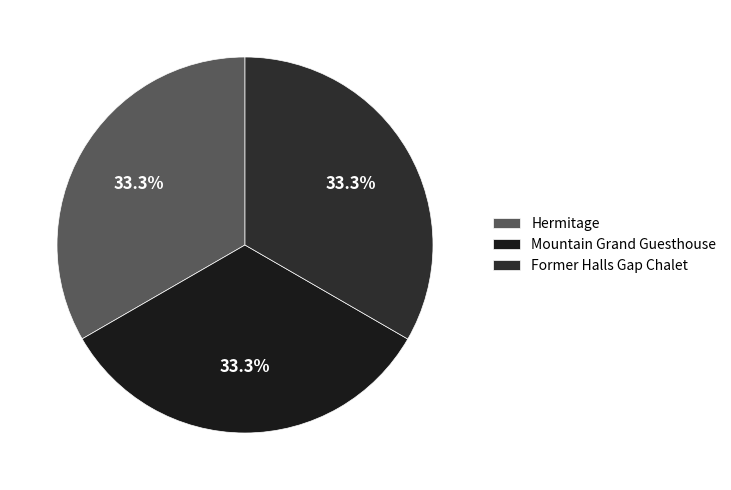

Rank the categories by value from highest to lowest.

Former Halls Gap Chalet, Mountain Grand Guesthouse, Hermitage